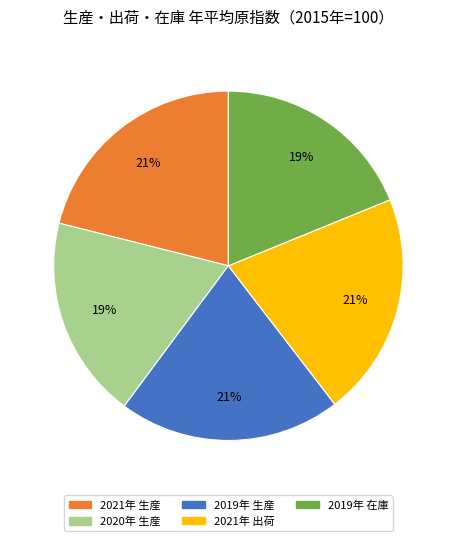

To the nearest percent, what percentage of the pie is 2021年 出荷?

21%